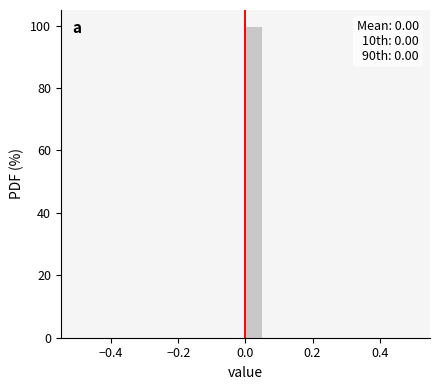

Around what value on the x-axis is the tallest bar? Give the approximate position of its centre, as read against the axis.

0.02